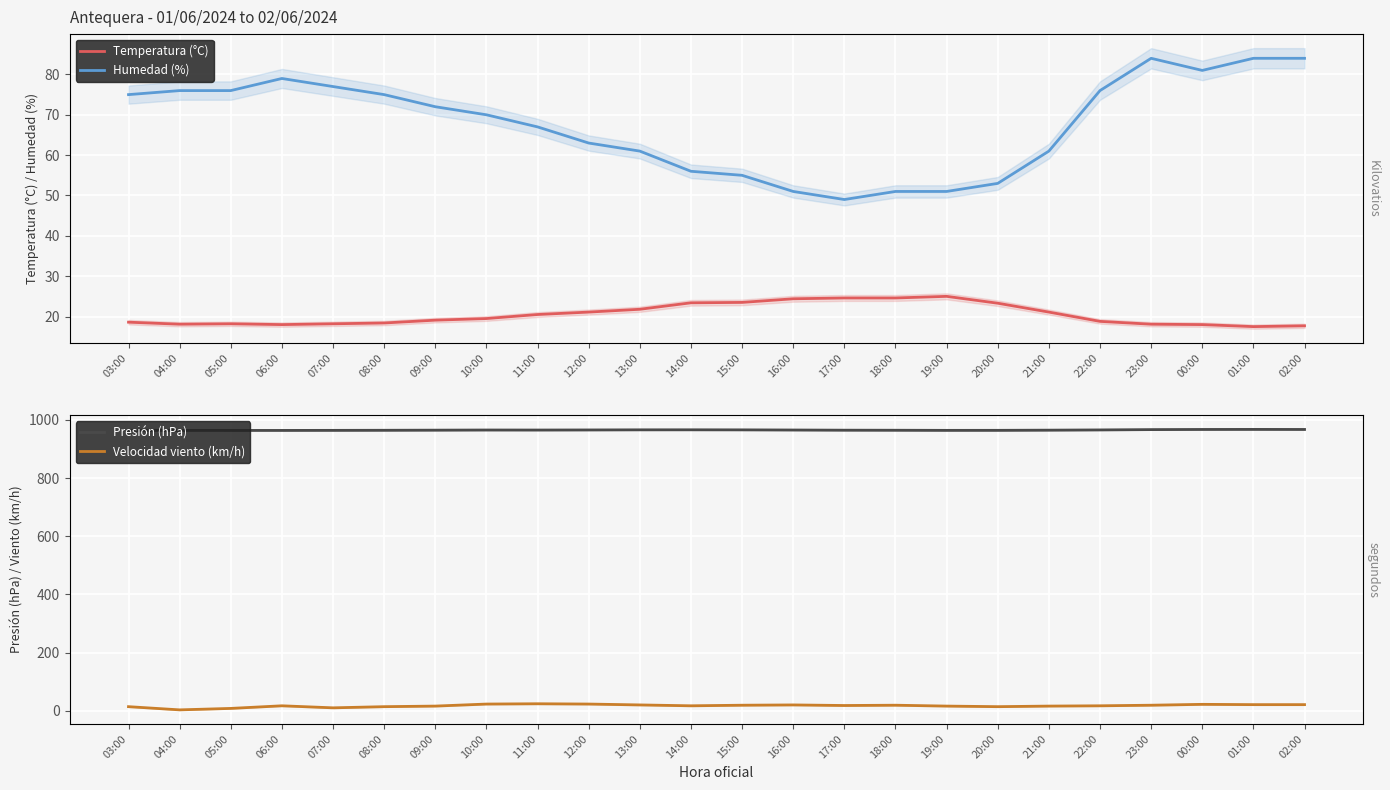

Reading left to right, extract all data points from this chart.

Temperatura (°C): 03:00=18.6	04:00=18.1	05:00=18.2	06:00=18.0	07:00=18.2	08:00=18.4	09:00=19.1	10:00=19.5	11:00=20.5	12:00=21.1	13:00=21.8	14:00=23.4	15:00=23.5	16:00=24.4	17:00=24.6	18:00=24.6	19:00=25.0	20:00=23.3	21:00=21.1	22:00=18.8	23:00=18.1	00:00=18.0	01:00=17.5	02:00=17.7
Humedad (%): 03:00=75.0	04:00=76.0	05:00=76.0	06:00=79.0	07:00=77.0	08:00=75.0	09:00=72.0	10:00=70.0	11:00=67.0	12:00=63.0	13:00=61.0	14:00=56.0	15:00=55.0	16:00=51.0	17:00=49.0	18:00=51.0	19:00=51.0	20:00=53.0	21:00=61.0	22:00=76.0	23:00=84.0	00:00=81.0	01:00=84.0	02:00=84.0
Presión (hPa): 03:00=964.2	04:00=964.0	05:00=963.9	06:00=963.9	07:00=964.1	08:00=964.4	09:00=964.8	10:00=965.3	11:00=965.2	12:00=965.5	13:00=965.9	14:00=966.0	15:00=965.8	16:00=965.3	17:00=964.7	18:00=964.5	19:00=964.1	20:00=964.2	21:00=964.8	22:00=965.6	23:00=966.7	00:00=967.2	01:00=967.4	02:00=967.2
Velocidad viento (km/h): 03:00=14.0	04:00=3.0	05:00=8.0	06:00=17.0	07:00=10.0	08:00=14.0	09:00=16.0	10:00=23.0	11:00=24.0	12:00=23.0	13:00=20.0	14:00=17.0	15:00=19.0	16:00=20.0	17:00=18.0	18:00=19.0	19:00=16.0	20:00=14.0	21:00=16.0	22:00=17.0	23:00=19.0	00:00=22.0	01:00=21.0	02:00=21.0